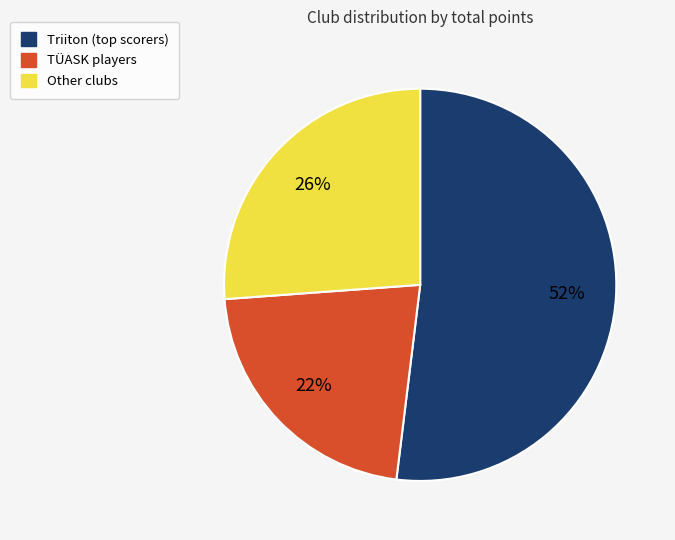

To the nearest percent, what is the difference between the largest and smallest slice percentages?

30%